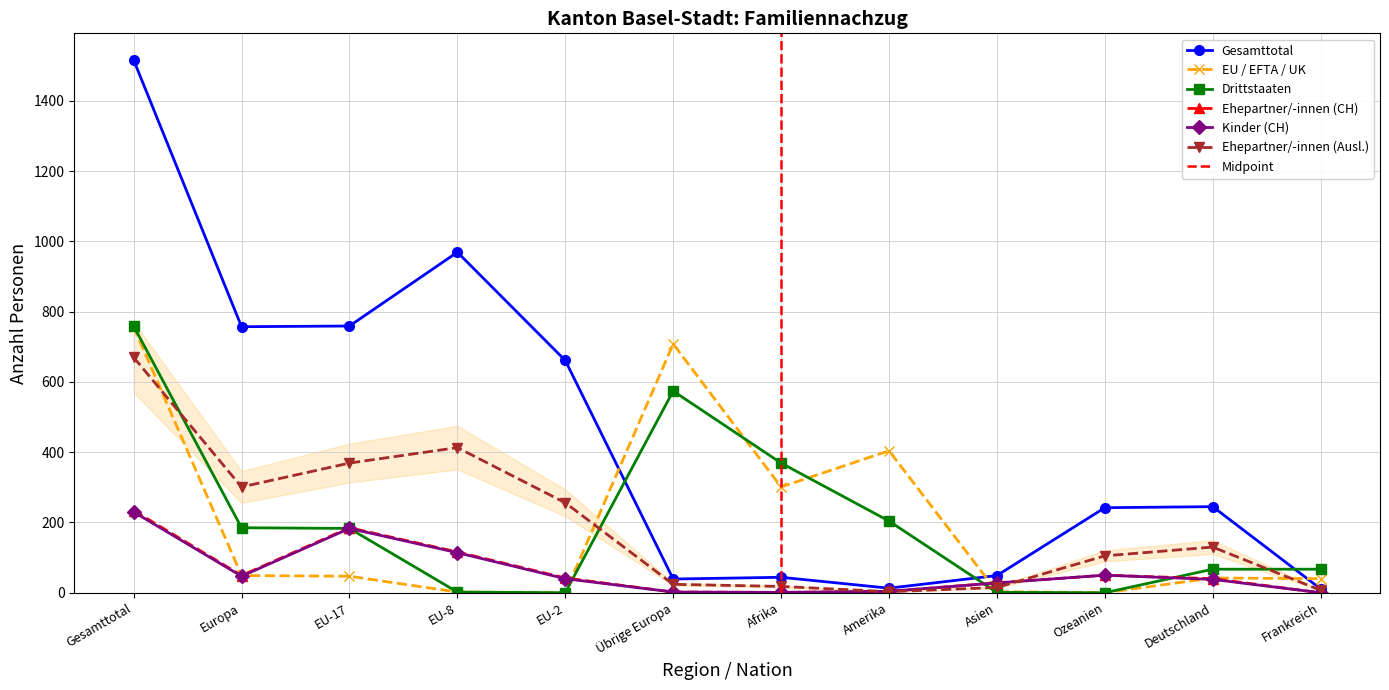

Where is the first local maximum for Ehepartner/-innen (CH)?

EU-17